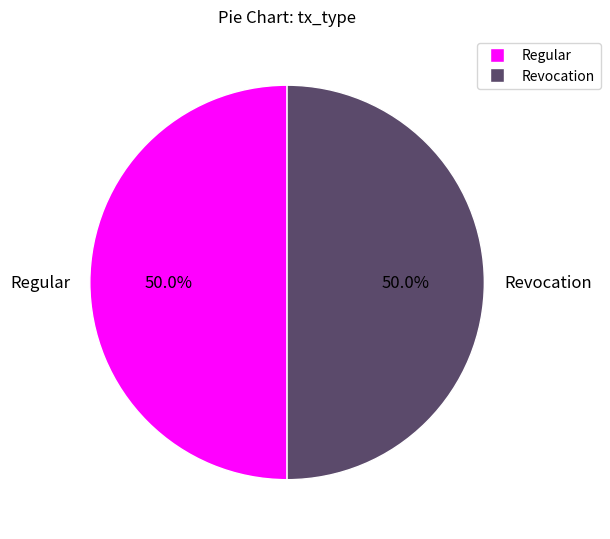

Approximately how many times larger is the value at Regular compared to Revocation?

1.0